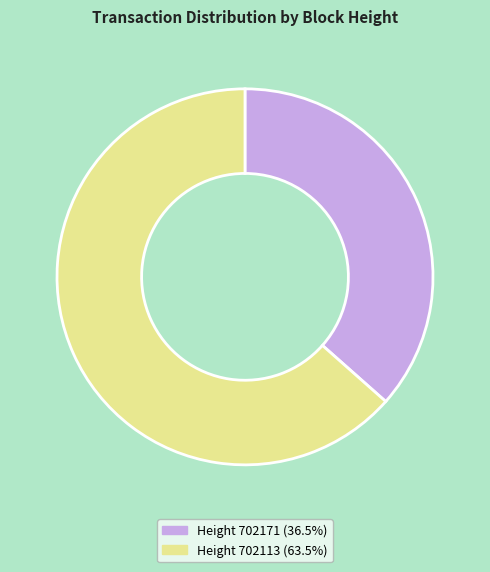

Is there a majority slice in this chart?

Yes